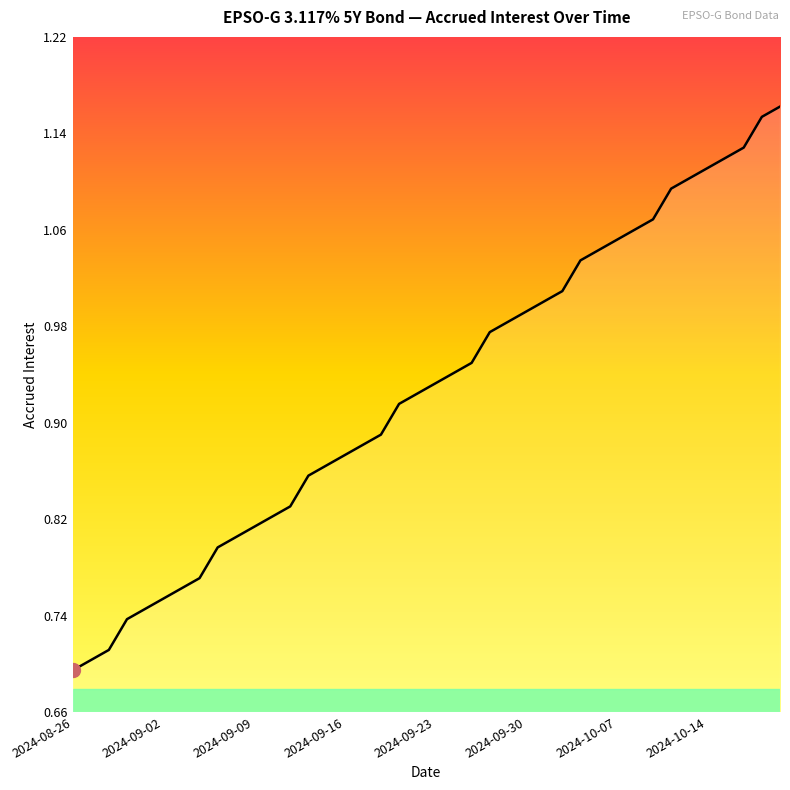

Does the chart display data point markers on the line(s)?

No